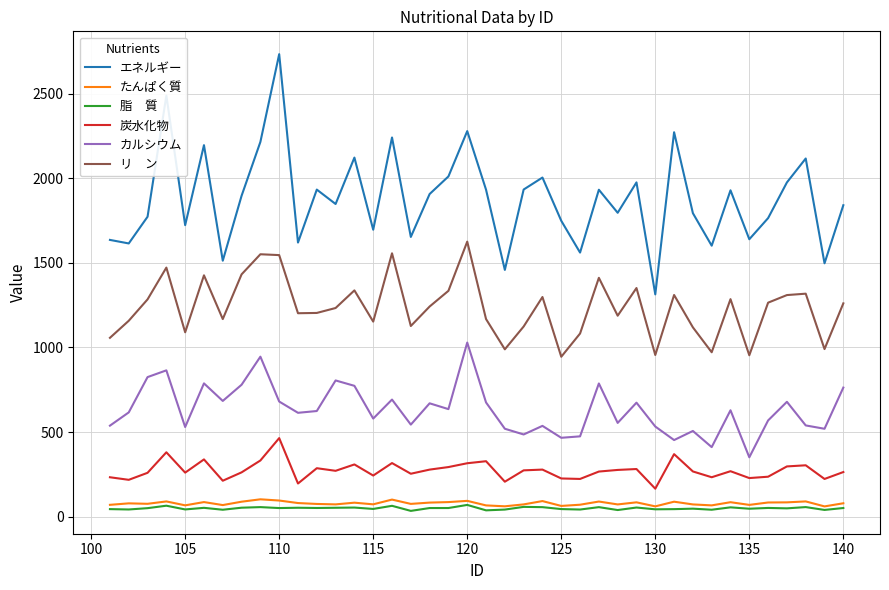

What is the maximum value shown in the chart?

2732.7